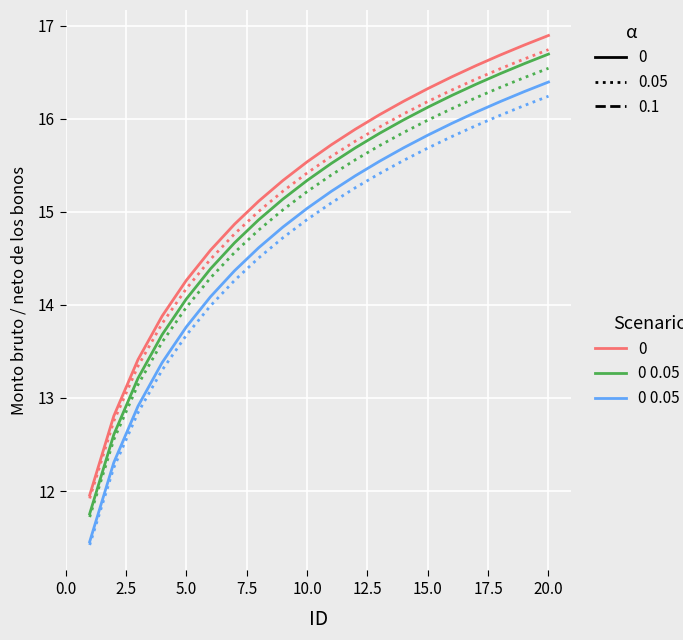

What is the minimum value shown in the chart?

11.4